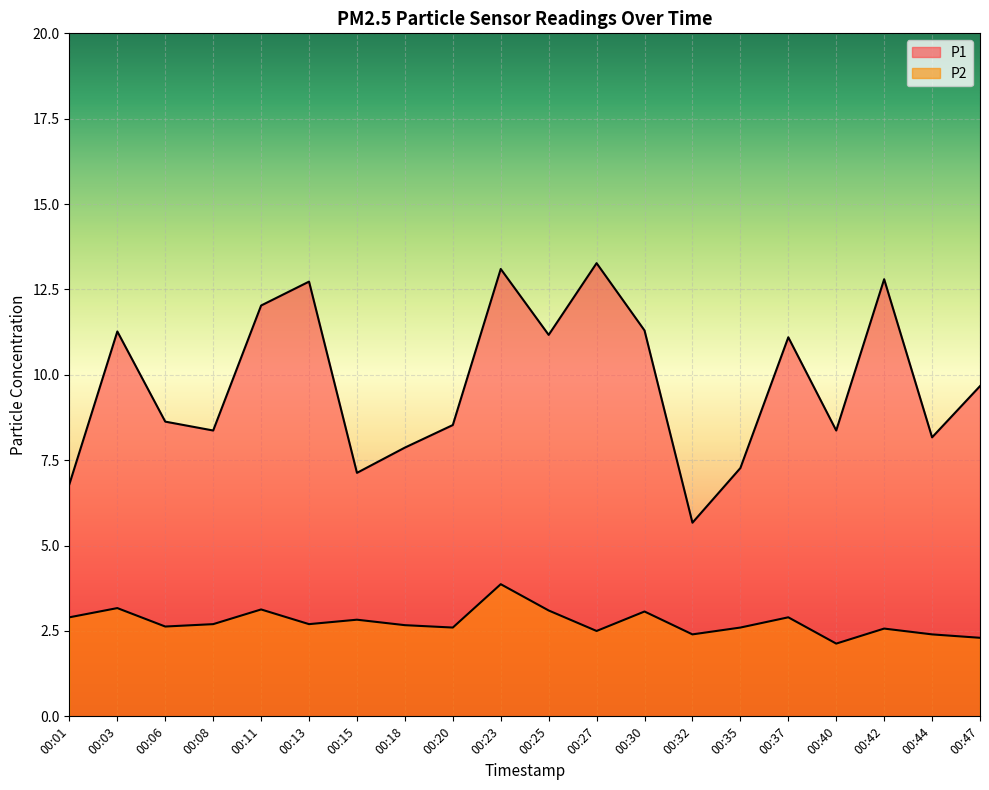

Which category has the highest value in the P1 series?

00:27